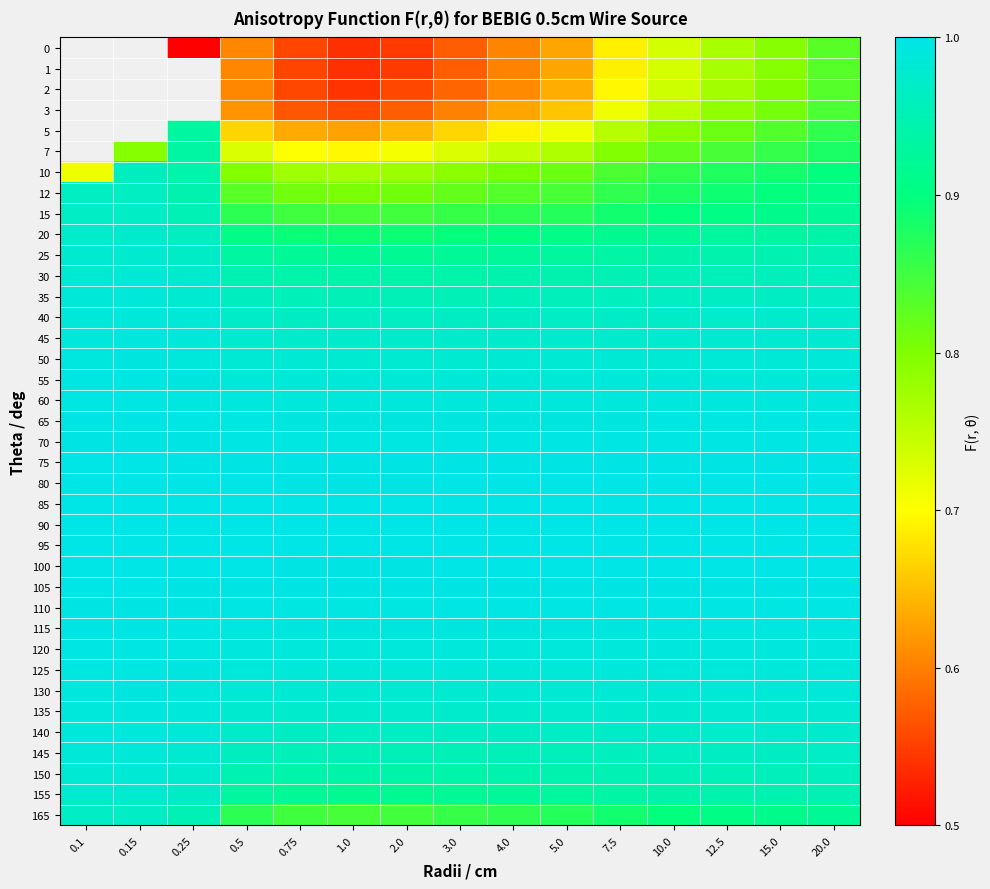

Which has a higher value, 0.75 or 5.0?

5.0